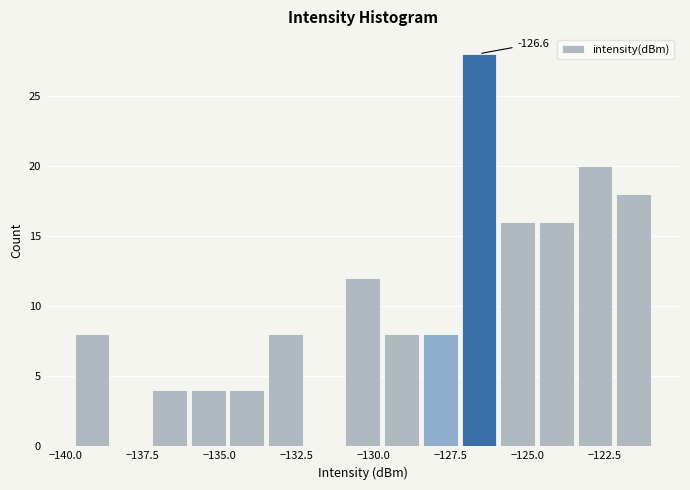

Read against the x-axis, roughly where is the centre of the tallest bar?

-126.5